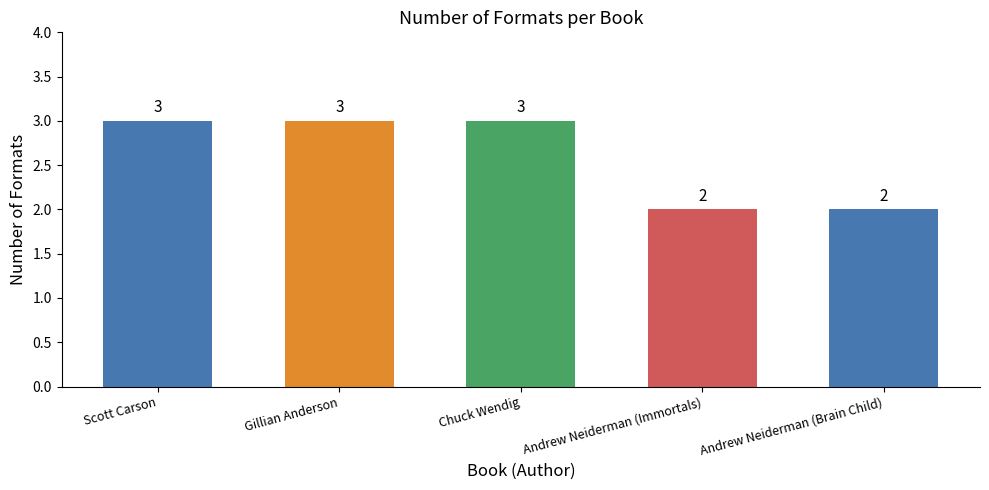

What is the smallest value displayed?

2